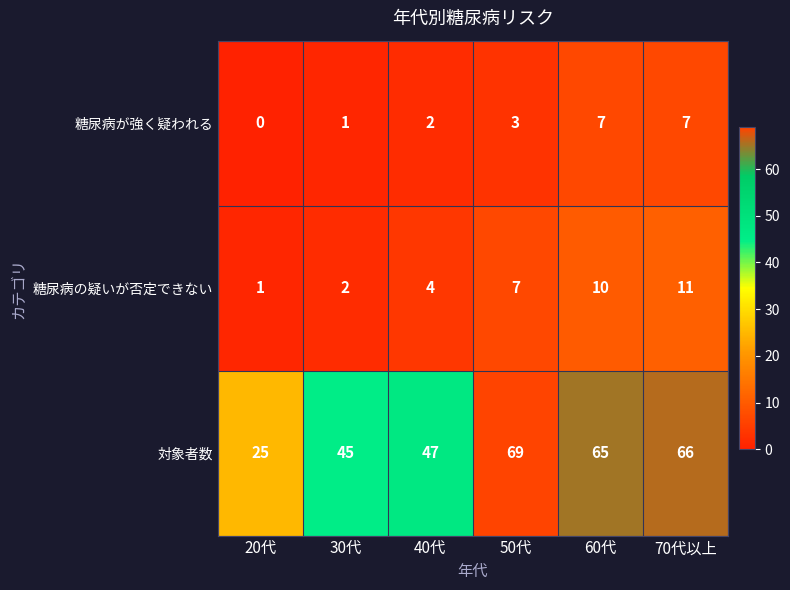

Where is 糖尿病が強く疑われる nearest to the value 3?

50代